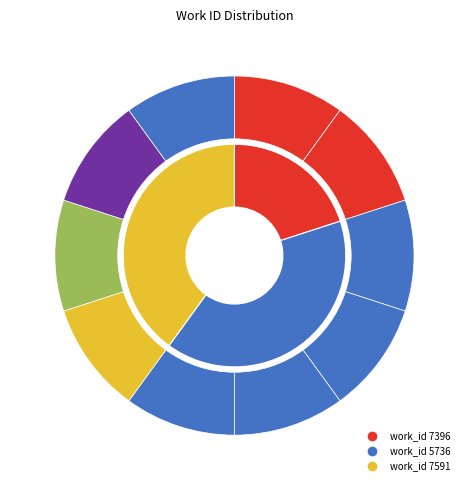

What is the ratio of the value at 5736    to the value at 5736?

1.0